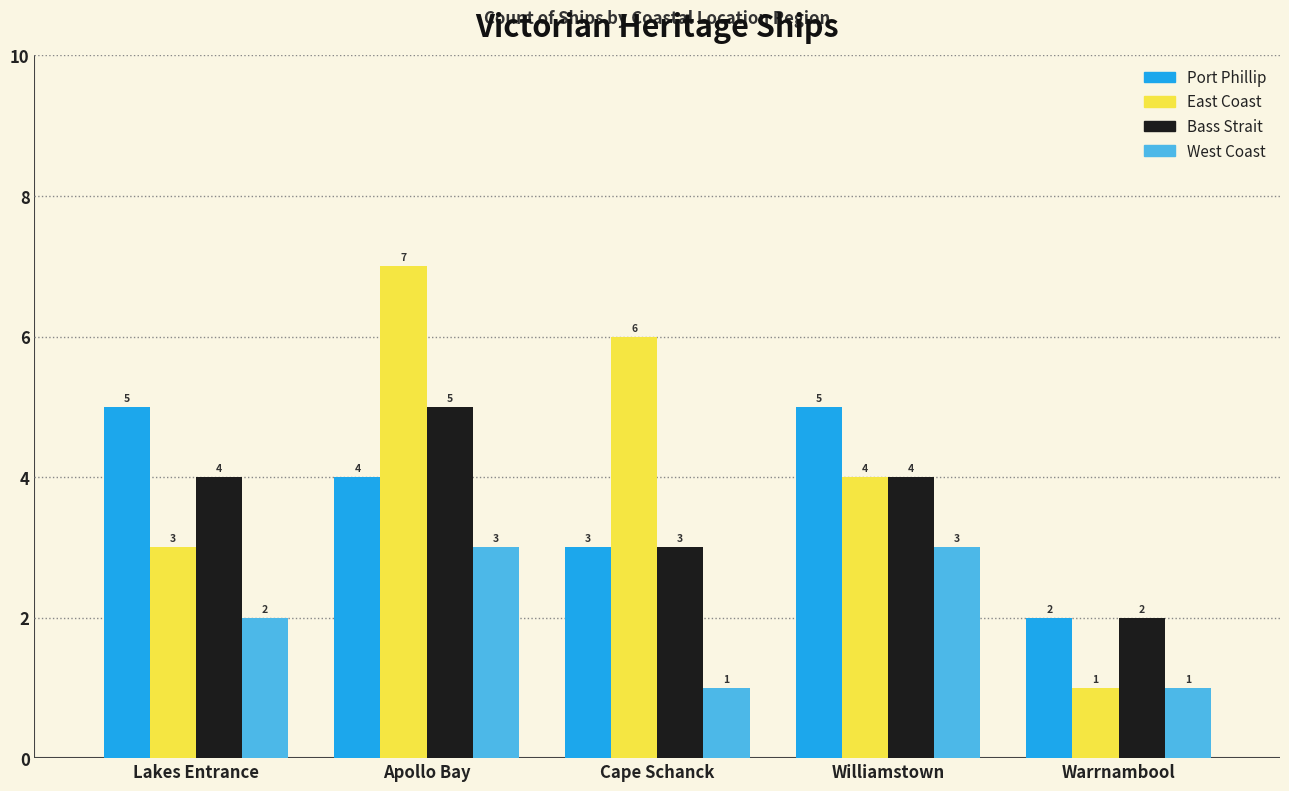

What is the total value across all series at Cape Schanck?

13